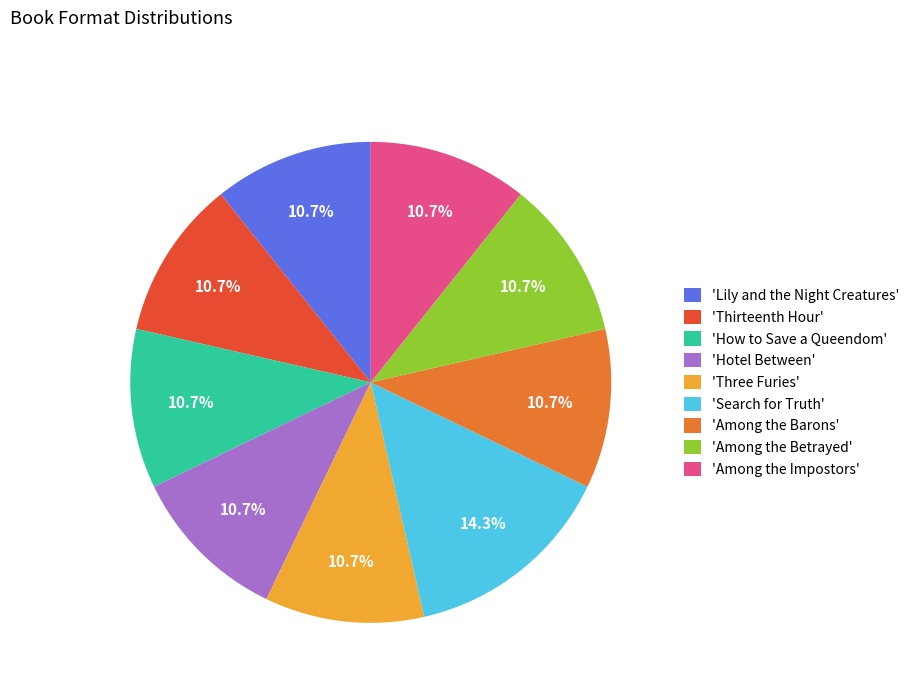

What is the ratio of the value at 'Thirteenth Hour' to the value at 'How to Save a Queendom'?

1.0